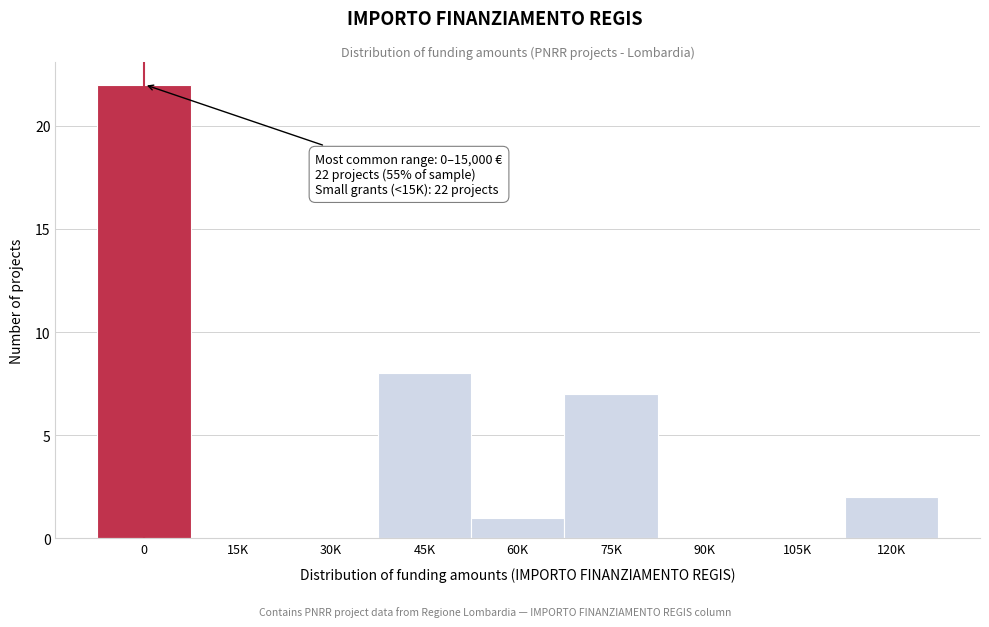

Reading right to left, what are all the values shown in this chart?

120K=2	105K=0	90K=0	75K=7	60K=1	45K=8	30K=0	15K=0	0=22